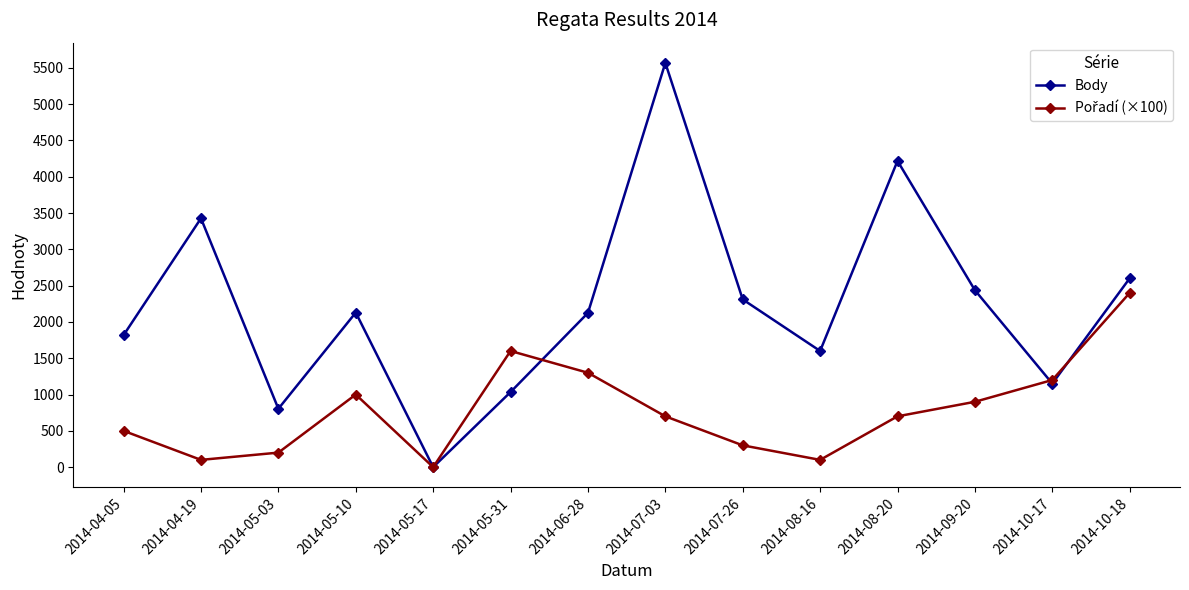

Where is the first local maximum for Body?

2014-04-19